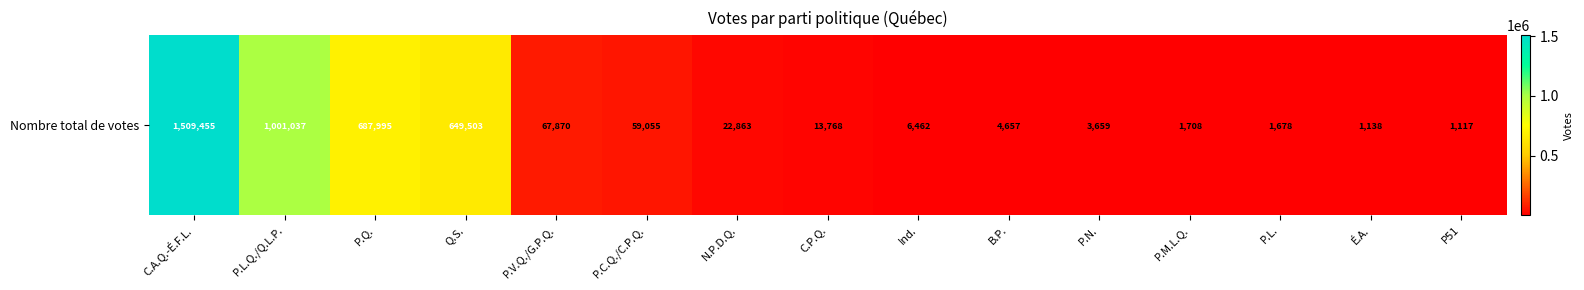

Which category has the lowest value across all series?

P51